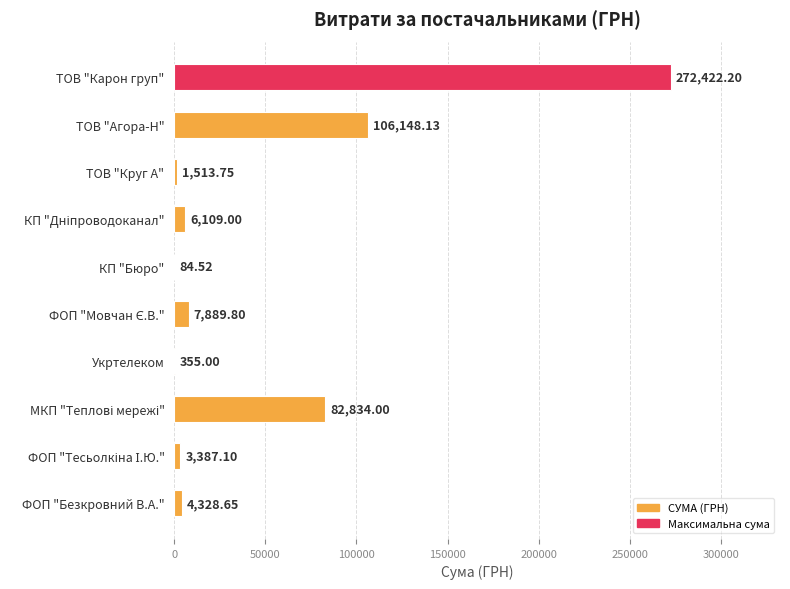

What is the sum of all values?

485072.2